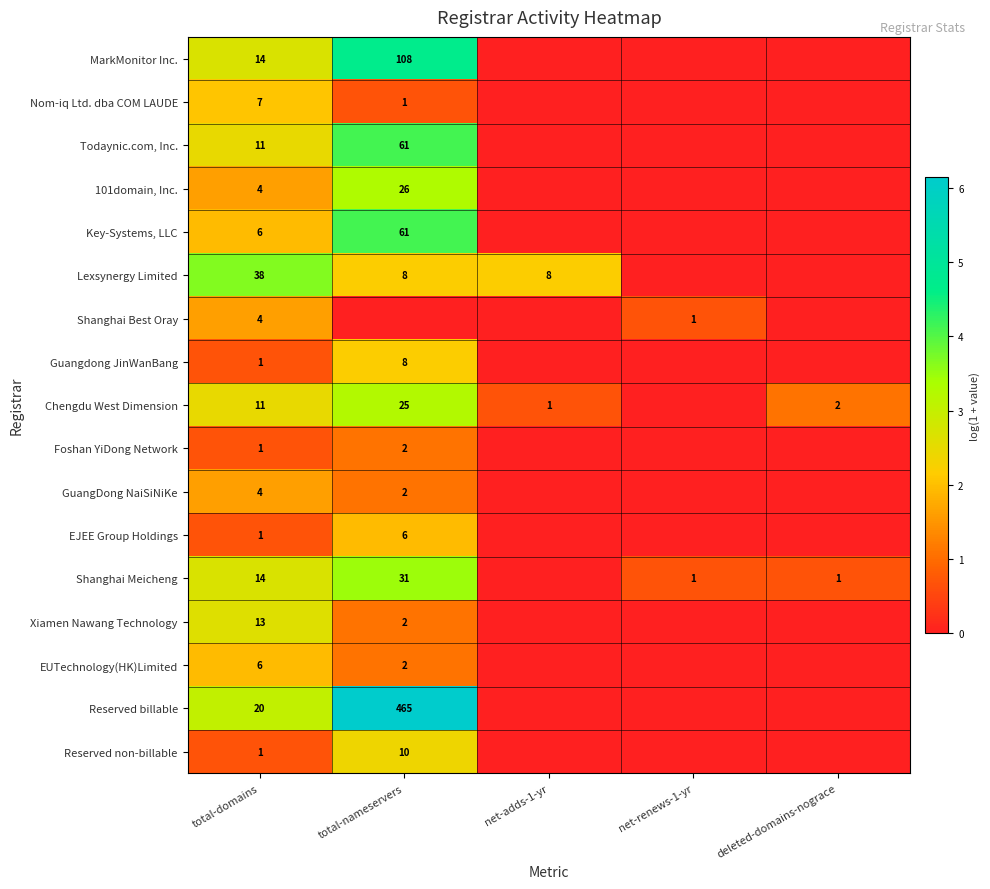

True or false: Shanghai Best Oray has a value of 4 at total-domains.

True